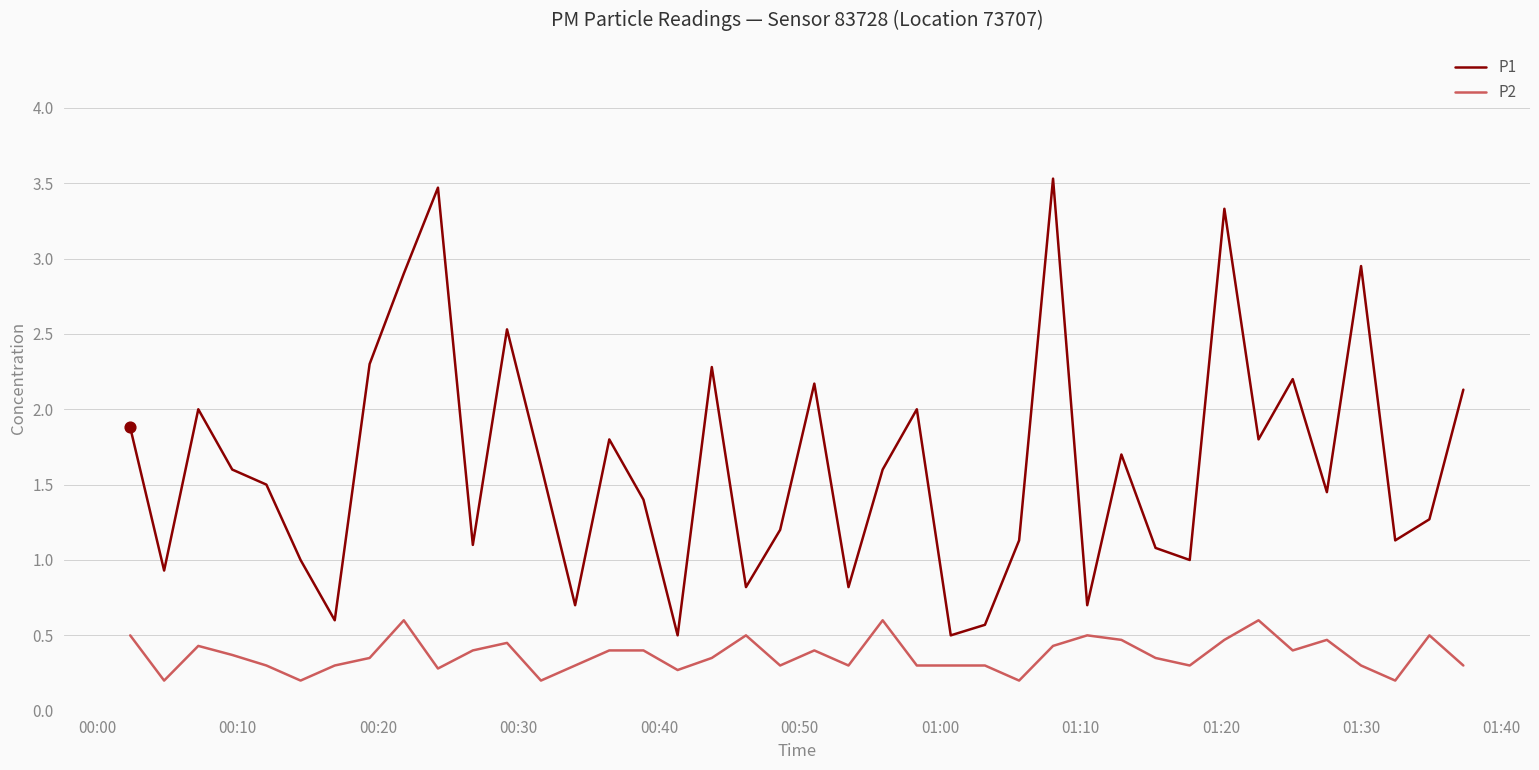

Which series has the largest total across all categories?

P1